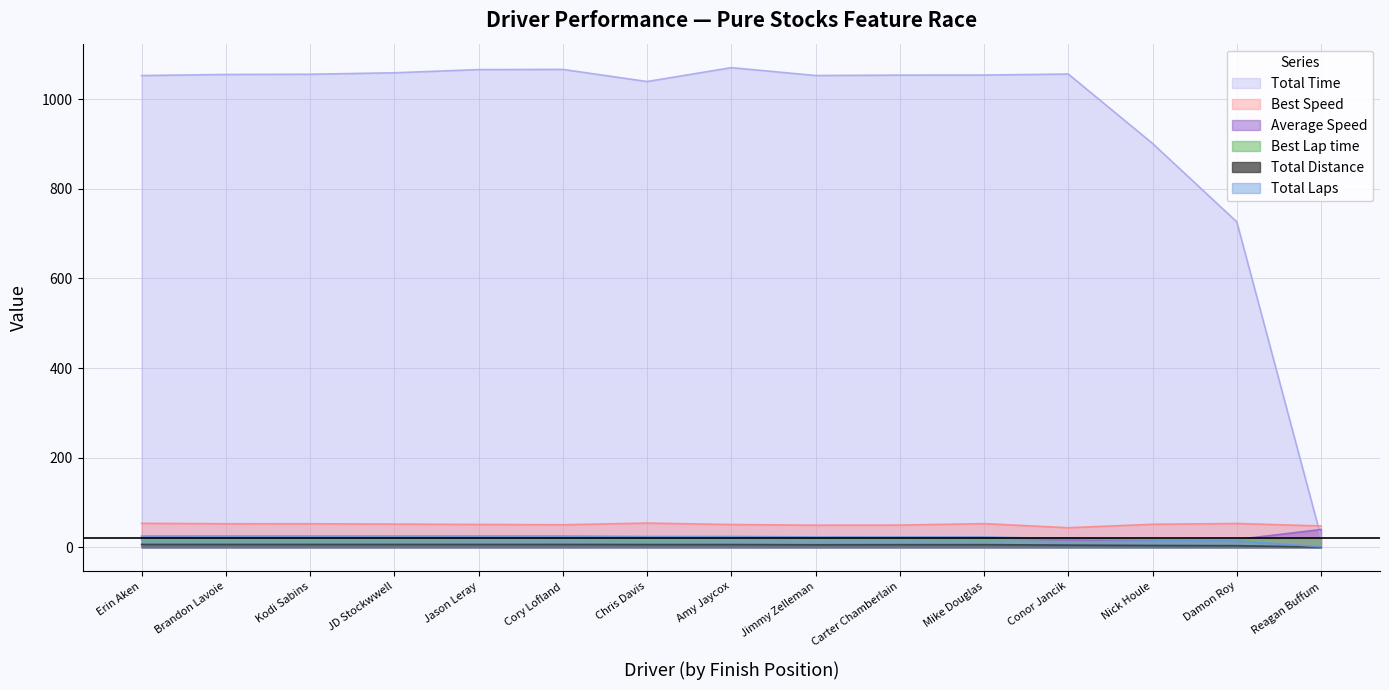

Reading left to right, list all the values displayed in this chart.

Total Laps: Erin Aken=25.0	Brandon Lavoie=25.0	Kodi Sabins=25.0	JD Stockwwell=25.0	Jason Leray=25.0	Cory Lofland=25.0	Chris Davis=24.0	Amy Jaycox=24.0	Jimmy Zelleman=23.0	Carter Chamberlain=23.0	Mike Douglas=23.0	Conor Jancik=19.0	Nick Houle=16.0	Damon Roy=14.0	Reagan Buffum=1.0
Total Time: Erin Aken=1053.0	Brandon Lavoie=1055.4	Kodi Sabins=1055.9	JD Stockwwell=1059.2	Jason Leray=1066.3	Cory Lofland=1066.7	Chris Davis=1039.6	Amy Jaycox=1070.6	Jimmy Zelleman=1053.1	Carter Chamberlain=1053.9	Mike Douglas=1054.1	Conor Jancik=1056.3	Nick Houle=901.4	Damon Roy=726.3	Reagan Buffum=22.8
Best Lap time: Erin Aken=16.9	Brandon Lavoie=17.1	Kodi Sabins=17.2	JD Stockwwell=17.4	Jason Leray=17.7	Cory Lofland=17.9	Chris Davis=16.7	Amy Jaycox=17.8	Jimmy Zelleman=18.3	Carter Chamberlain=18.2	Mike Douglas=17.1	Conor Jancik=20.7	Nick Houle=17.6	Damon Roy=17.0	Reagan Buffum=18.9
Best Speed: Erin Aken=53.4	Brandon Lavoie=52.5	Kodi Sabins=52.4	JD Stockwwell=51.7	Jason Leray=50.9	Cory Lofland=50.2	Chris Davis=53.9	Amy Jaycox=50.7	Jimmy Zelleman=49.2	Carter Chamberlain=49.4	Mike Douglas=52.7	Conor Jancik=43.6	Nick Houle=51.2	Damon Roy=53.0	Reagan Buffum=47.5
Average Speed: Erin Aken=21.4	Brandon Lavoie=21.3	Kodi Sabins=21.3	JD Stockwwell=21.2	Jason Leray=21.1	Cory Lofland=21.1	Chris Davis=20.8	Amy Jaycox=20.2	Jimmy Zelleman=19.7	Carter Chamberlain=19.6	Mike Douglas=19.6	Conor Jancik=16.2	Nick Houle=16.0	Damon Roy=17.3	Reagan Buffum=39.6
Total Distance: Erin Aken=6.2	Brandon Lavoie=6.2	Kodi Sabins=6.2	JD Stockwwell=6.2	Jason Leray=6.2	Cory Lofland=6.2	Chris Davis=6.0	Amy Jaycox=6.0	Jimmy Zelleman=5.5	Carter Chamberlain=5.8	Mike Douglas=5.8	Conor Jancik=4.8	Nick Houle=4.0	Damon Roy=3.5	Reagan Buffum=0.2